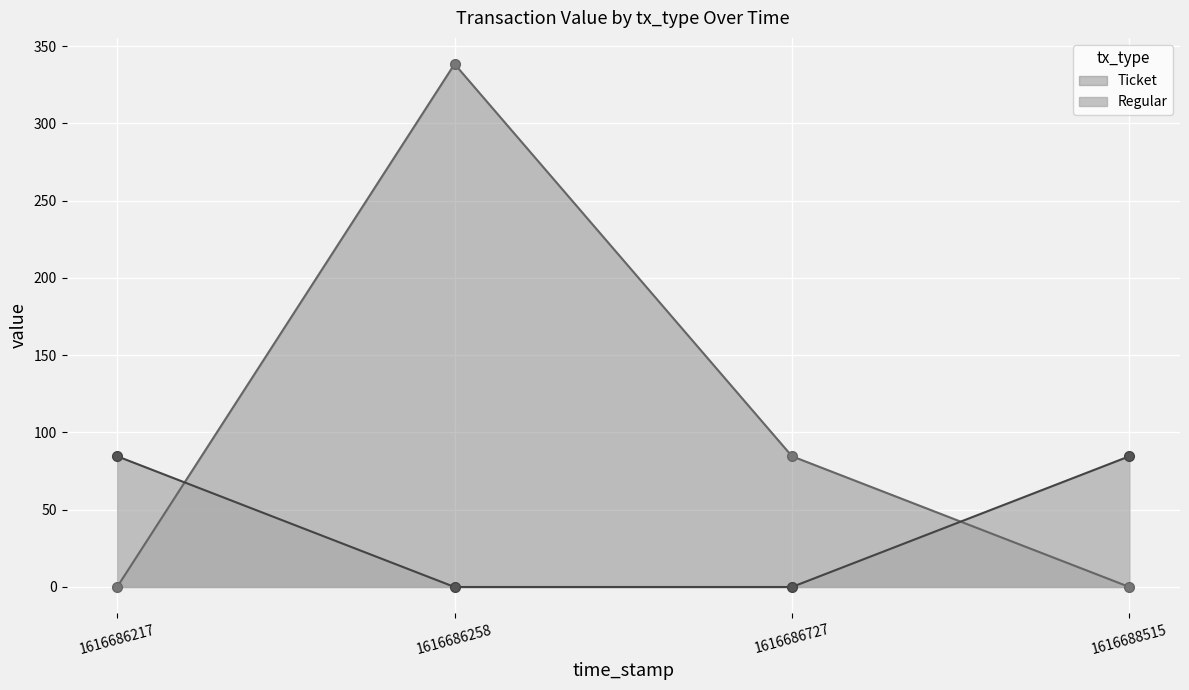

Is it true that Ticket_line equals -125.3 at 1616688515?

False